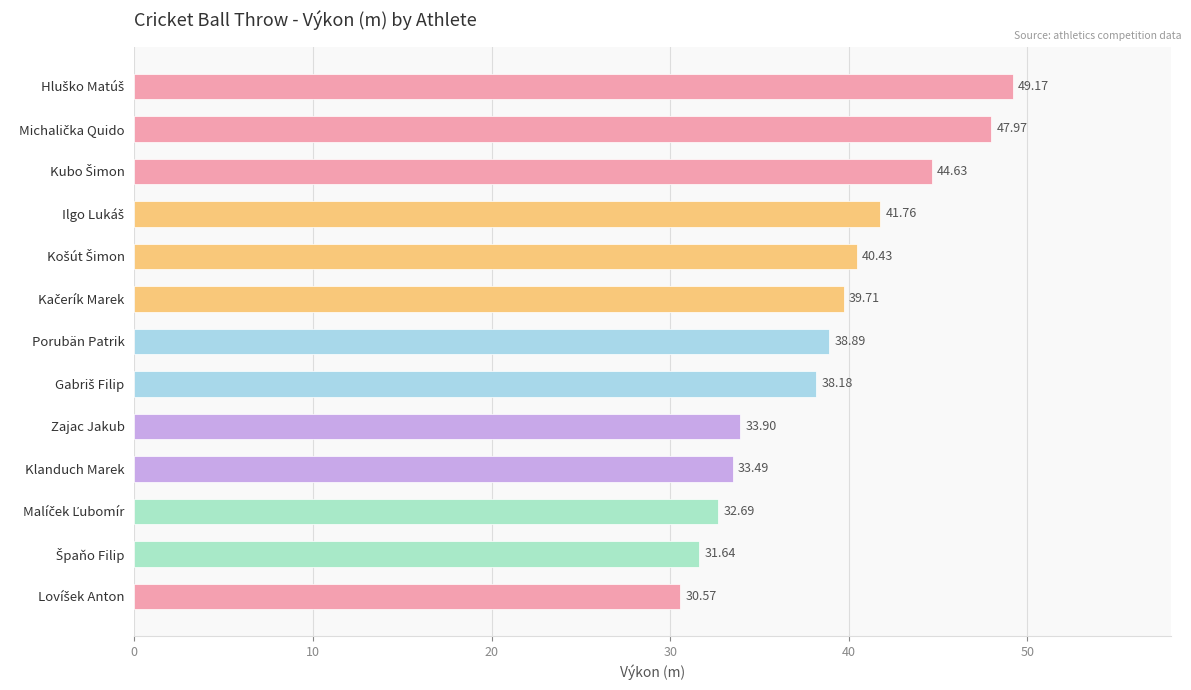

What is the difference between the maximum and minimum values?

18.6